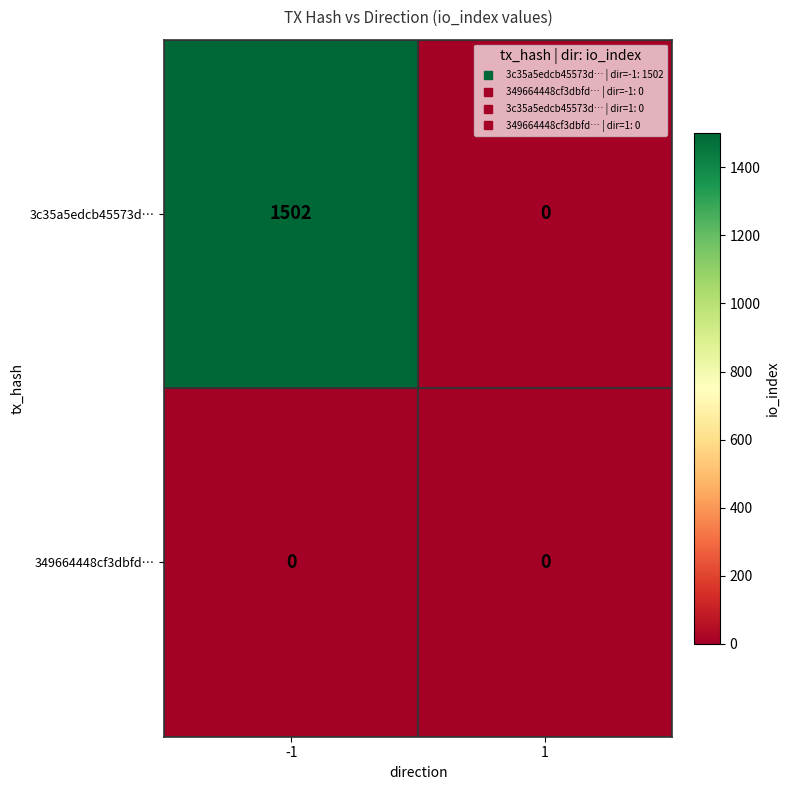

Is the value of 349664448cf3dbfd… at -1 greater than the value of 3c35a5edcb45573d… at -1?

No